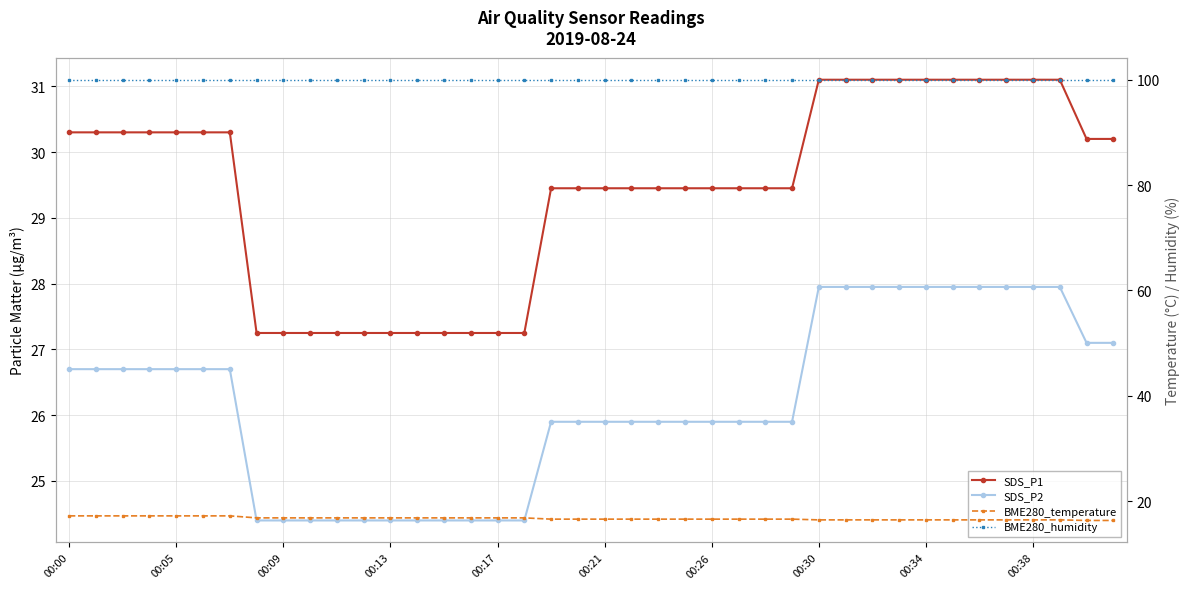

At 00:05, list the series in order from largest to smallest.

BME280_humidity, SDS_P1, SDS_P2, BME280_temperature